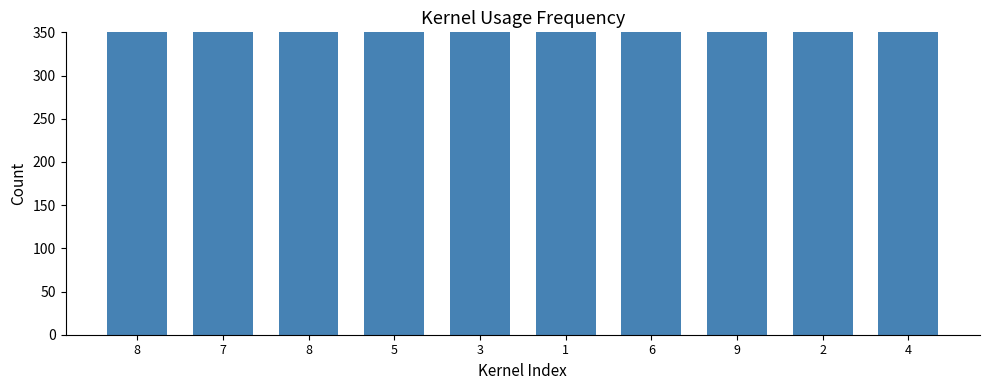

How many distinct data groups are displayed?

1